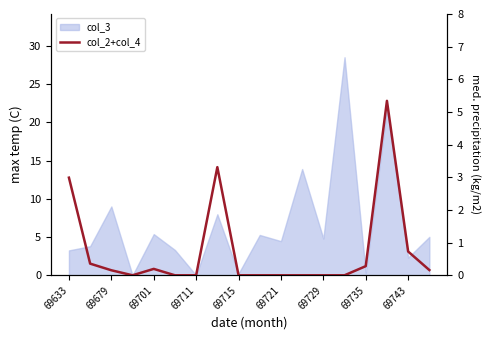

The chart shows a value of 1.7 at 69715. True or false?

False